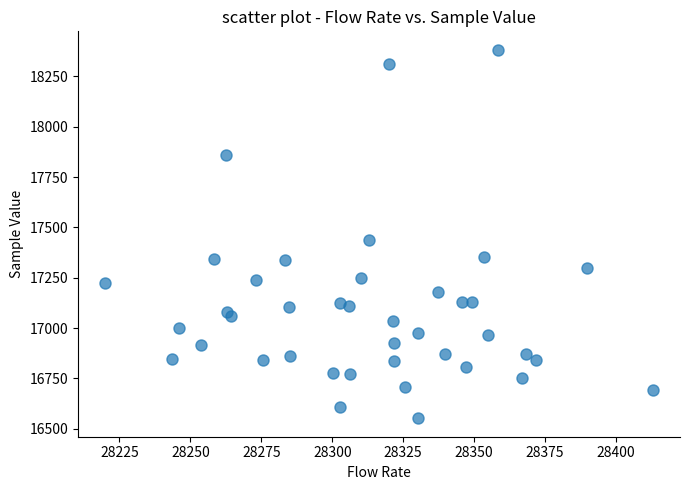

What Y value in the scatter plot is closest to 17467?

17435